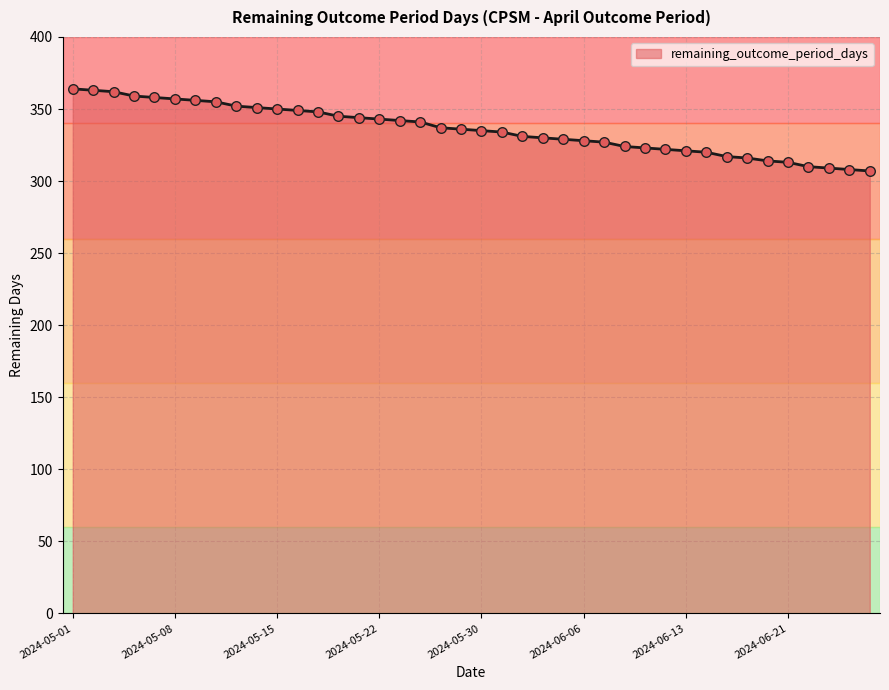

What is the difference between the maximum and minimum values?

57